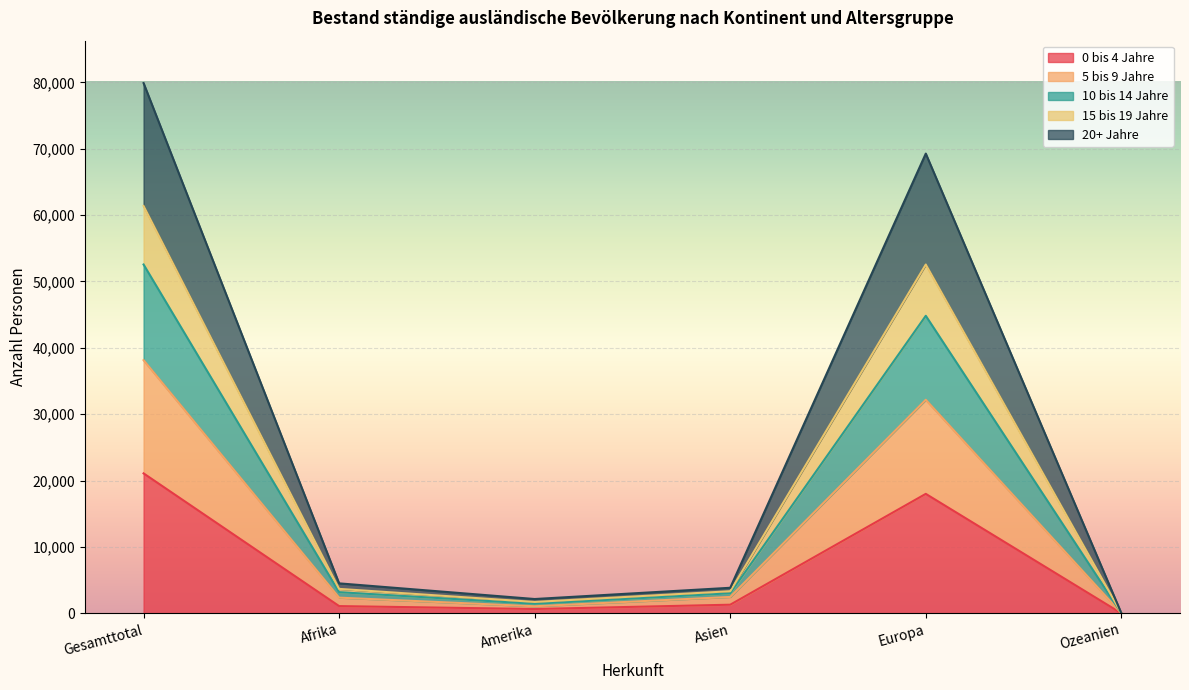

At which category is the sum across all series the highest?

Gesamttotal